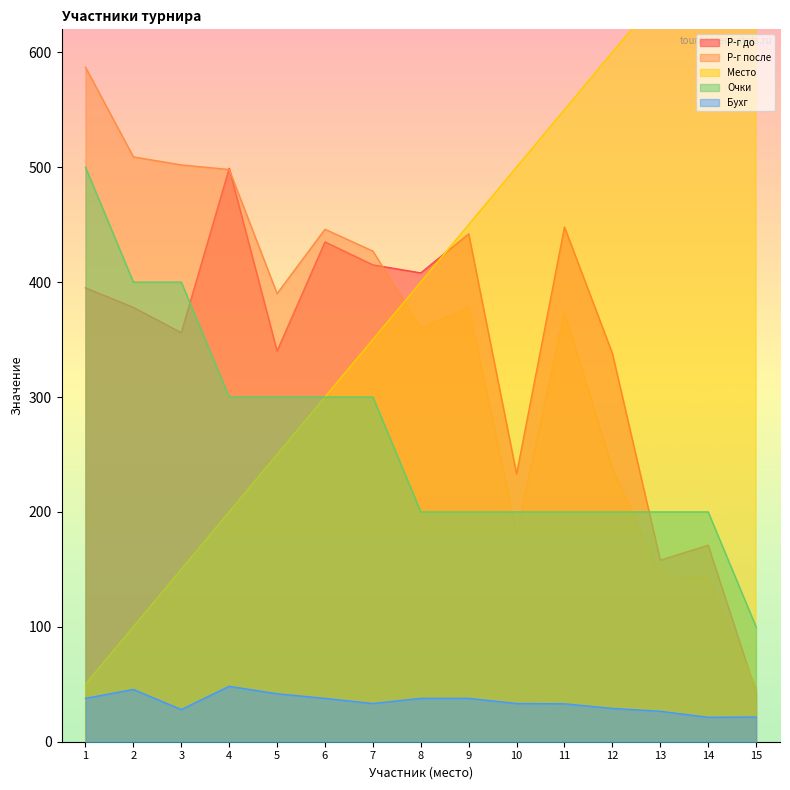

What is the value of the Р-г до point at the 8th from the left?

408.0